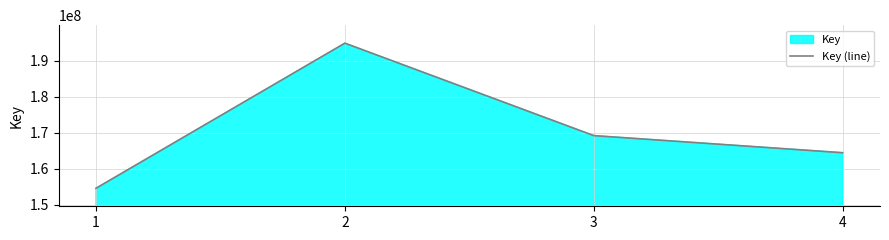

Rank the categories by value from lowest to highest.

1, 4, 3, 2